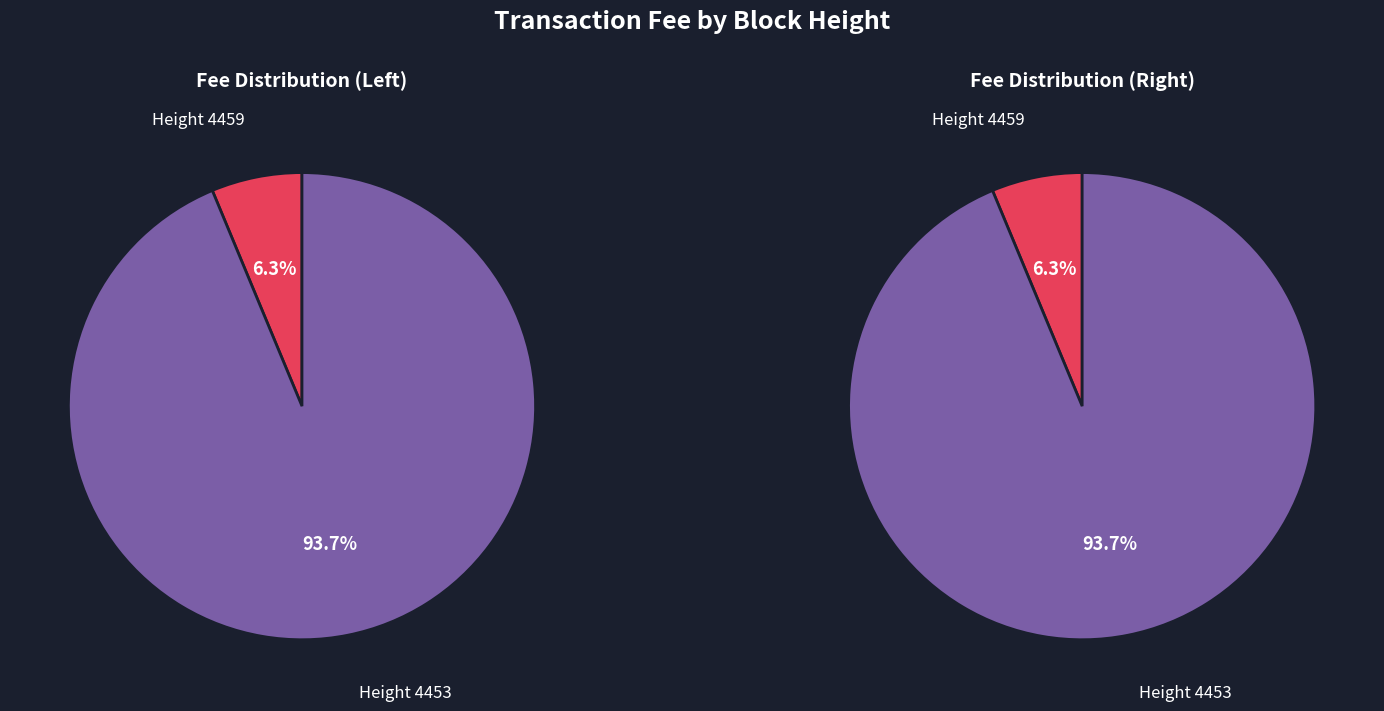

Does 4453 represent more than half of the total?

Yes